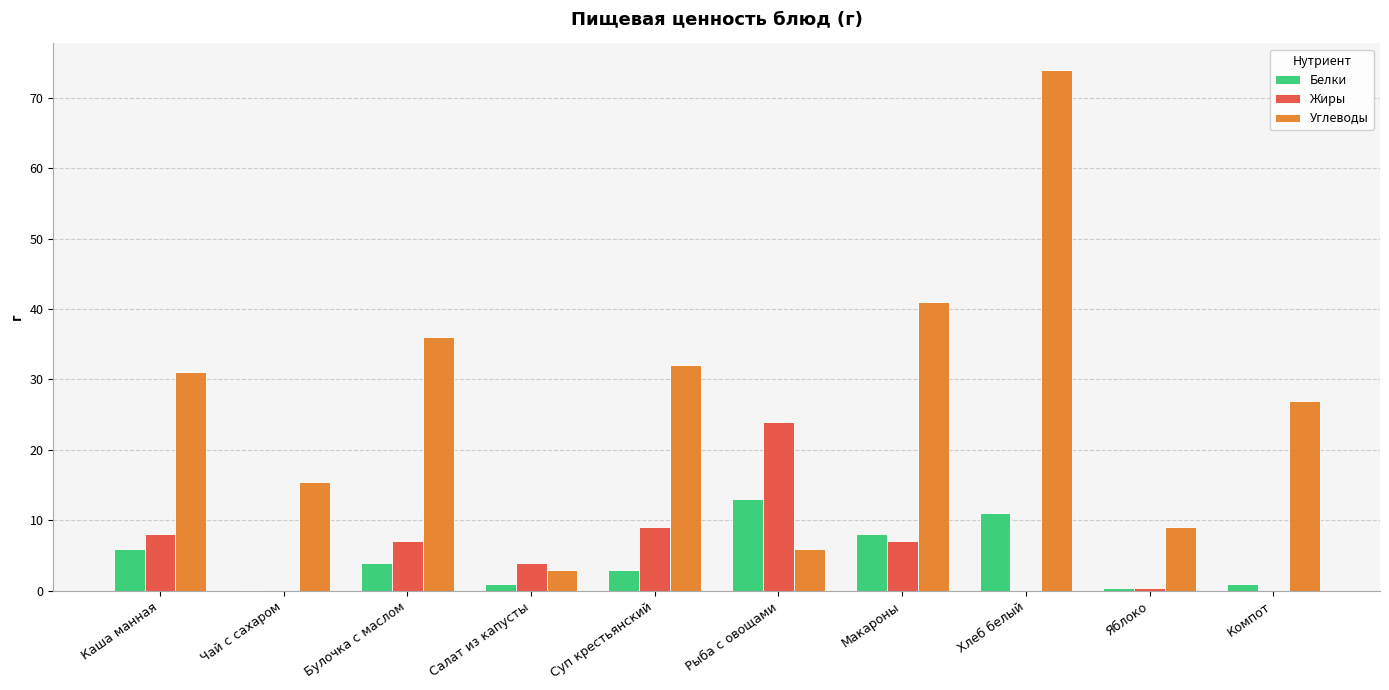

Is the value of Углеводы at Булочка с маслом greater than the value of Жиры at Каша манная?

Yes